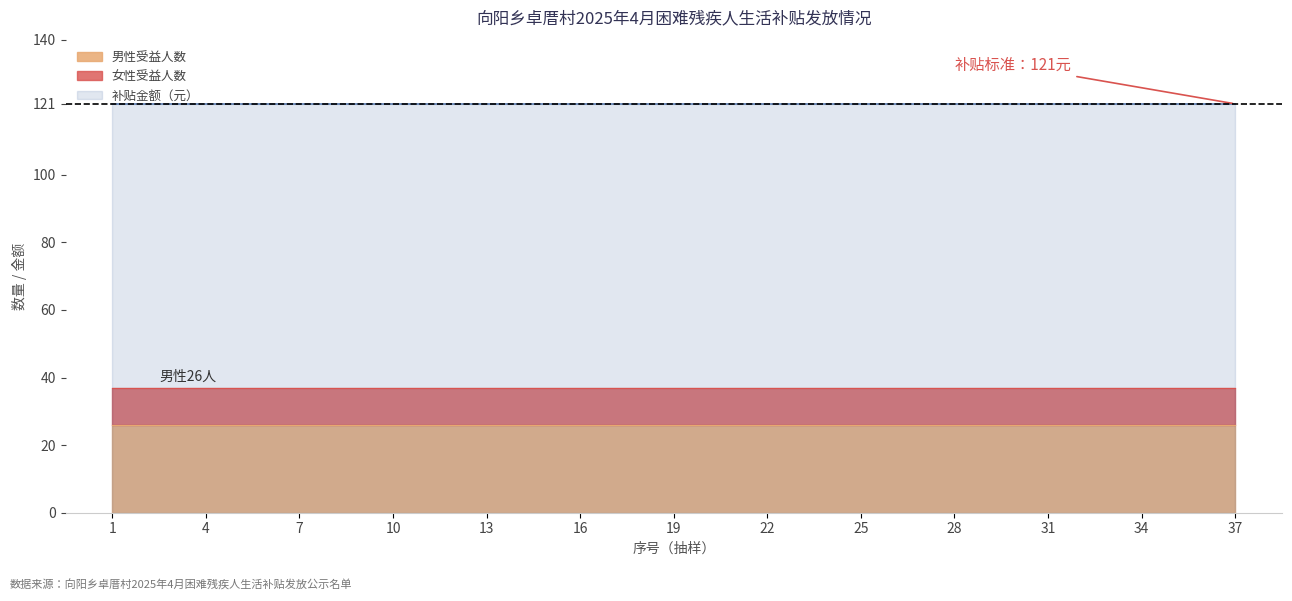

Where is 补贴金额（元） nearest to the value 121?

1